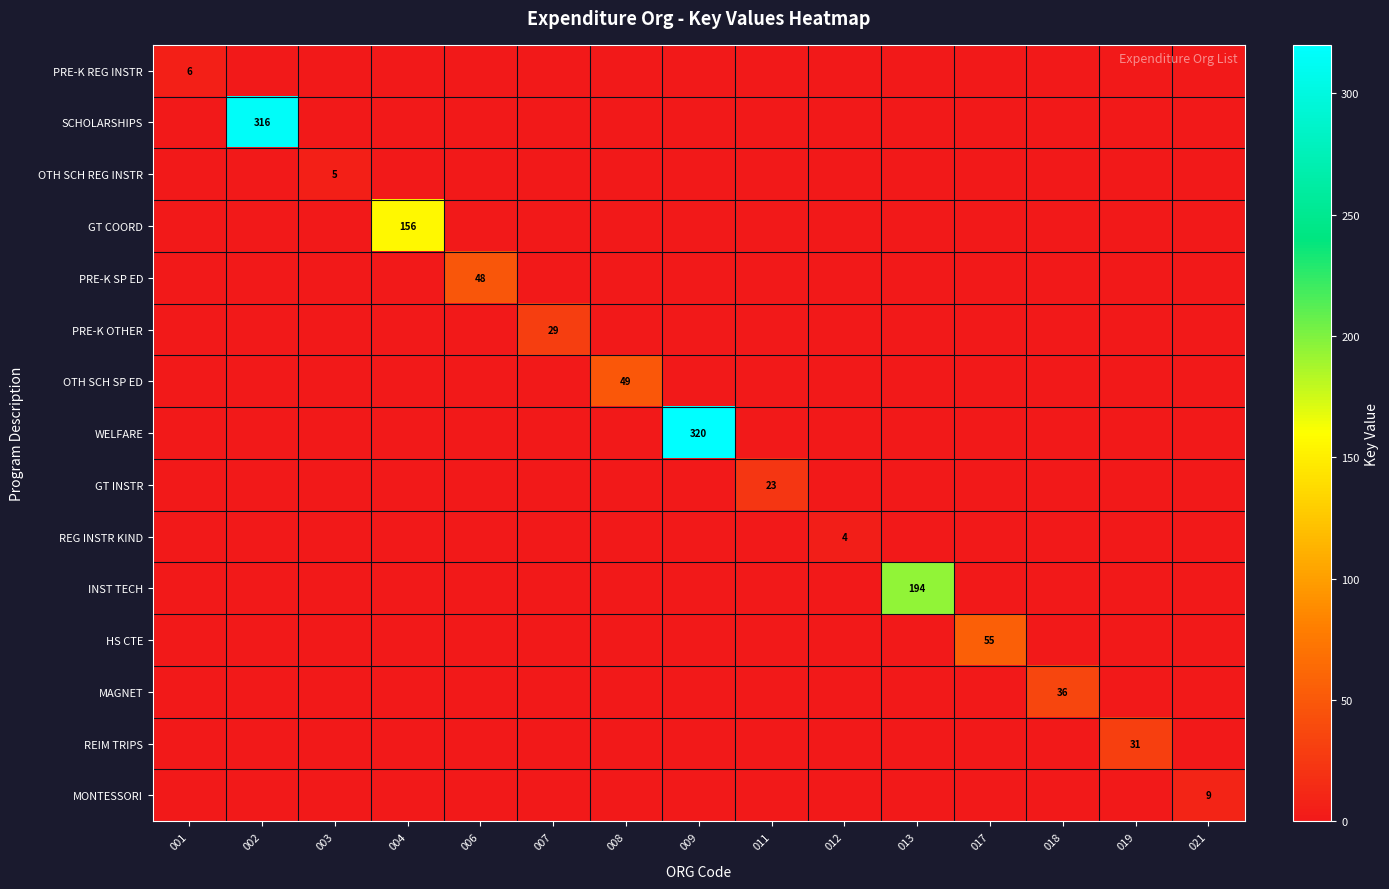

The PRE-K SP ED series shows 17 at 004. True or false?

False